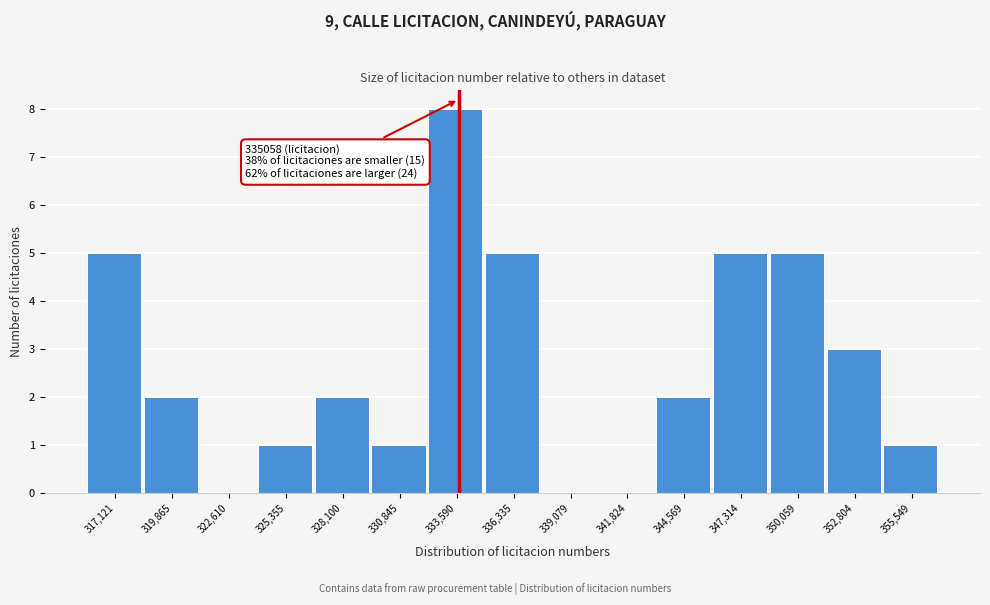

Reading right to left, transcribe all the data shown in this chart.

355,549=1	352,804=3	350,059=5	347,314=5	344,569=2	341,824=0	339,079=0	336,335=5	333,590=8	330,845=1	328,100=2	325,355=1	322,610=0	319,865=2	317,121=5